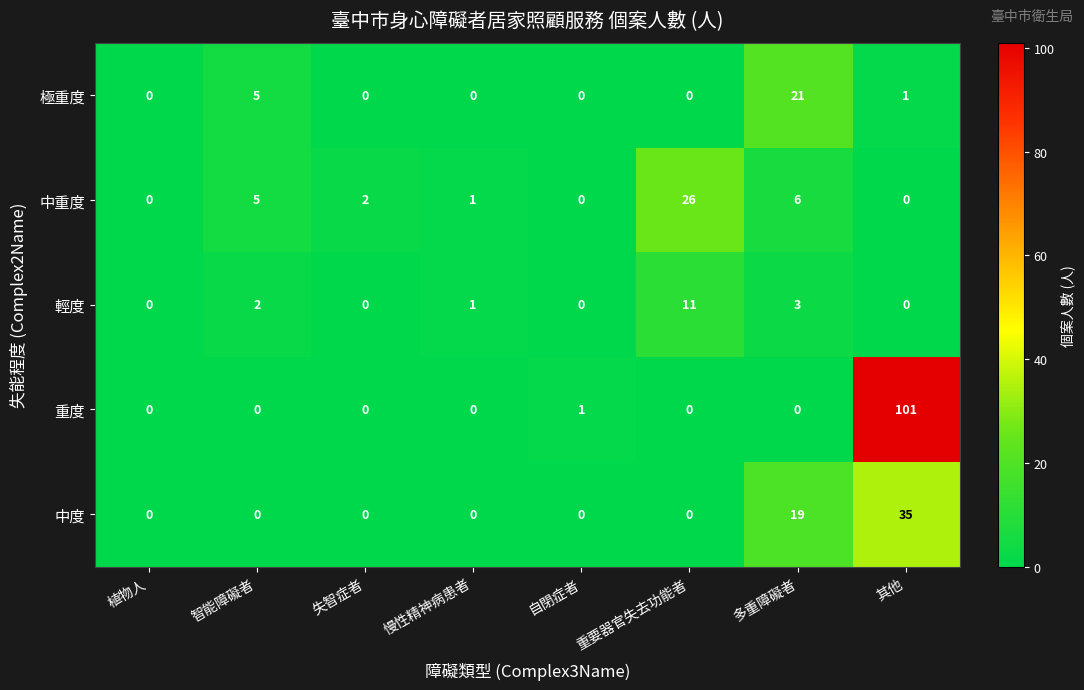

At which category does the chart reach its peak across all series?

其他